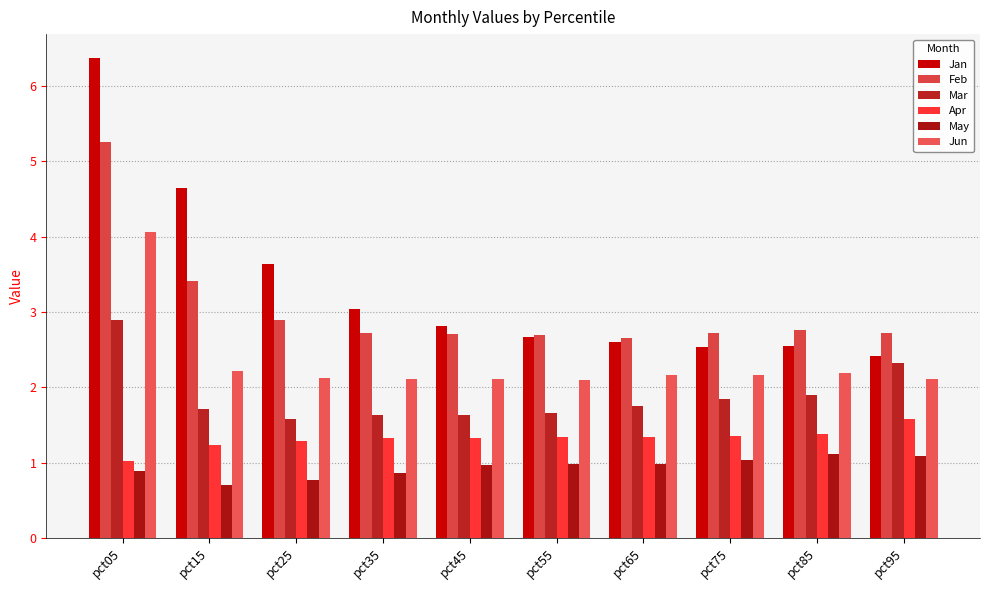

What is the maximum value shown in the chart?

6.4